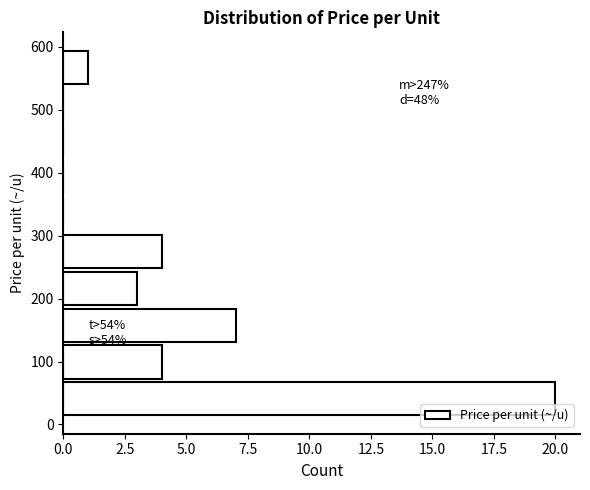

Over which range of the y-axis is the bar longest?

10 to 70